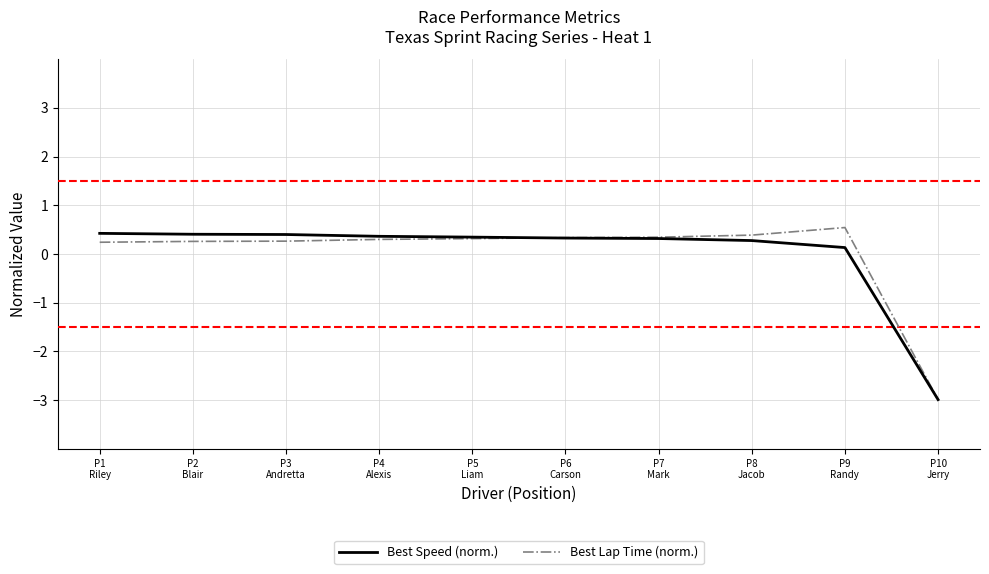

What is the minimum value for Best Speed (norm.)?

-3.0